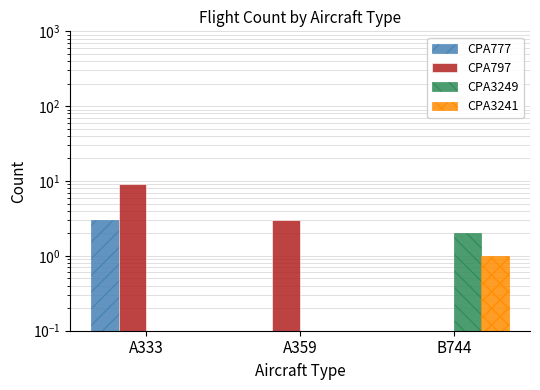

What is the approximate value of CPA797 at A333?

9